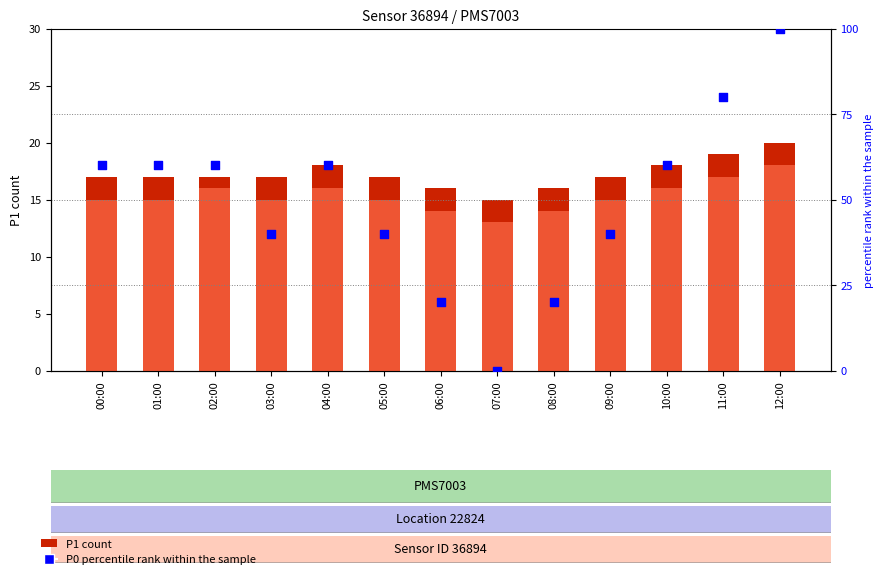

Which series reaches the maximum Y coordinate?

P0 percentile rank